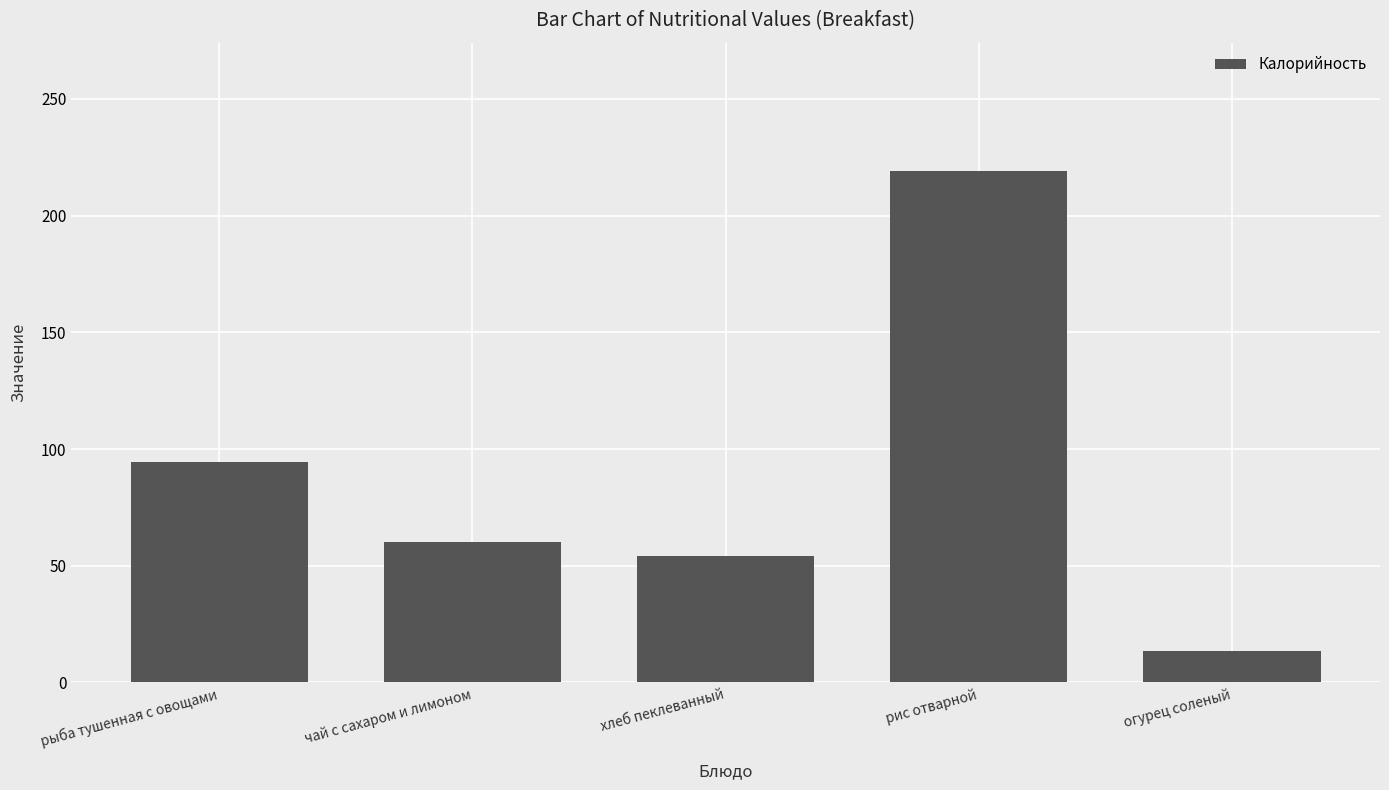

List the labels in order of value, largest first.

рис отварной, рыба тушенная с овощами, чай с сахаром и лимоном, хлеб пеклеванный, огурец соленый